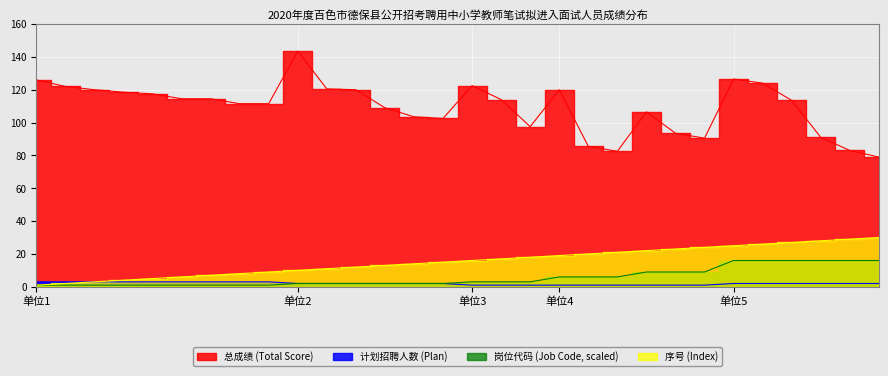

Reading left to right, extract all data points from this chart.

总成绩 (Total Score): 126.0	122.0	120.0	118.5	117.5	114.5	114.5	111.5	111.5	143.5	120.5	120.0	109.0	103.5	102.5	122.5	114.0	97.5	120.0	85.5	82.5	106.5	93.5	90.5	126.5	124.0	113.5	91.0	83.0	79.0
计划招聘人数 (Plan): 3.0	3.0	3.0	3.0	3.0	3.0	3.0	3.0	3.0	2.0	2.0	2.0	2.0	2.0	2.0	1.0	1.0	1.0	1.0	1.0	1.0	1.0	1.0	1.0	2.0	2.0	2.0	2.0	2.0	2.0
岗位代码 (Job Code, scaled): 1.0	1.0	1.0	1.0	1.0	1.0	1.0	1.0	1.0	2.0	2.0	2.0	2.0	2.0	2.0	3.0	3.0	3.0	6.0	6.0	6.0	9.0	9.0	9.0	16.0	16.0	16.0	16.0	16.0	16.0
序号 (Index): 1.0	2.0	3.0	4.0	5.0	6.0	7.0	8.0	9.0	10.0	11.0	12.0	13.0	14.0	15.0	16.0	17.0	18.0	19.0	20.0	21.0	22.0	23.0	24.0	25.0	26.0	27.0	28.0	29.0	30.0